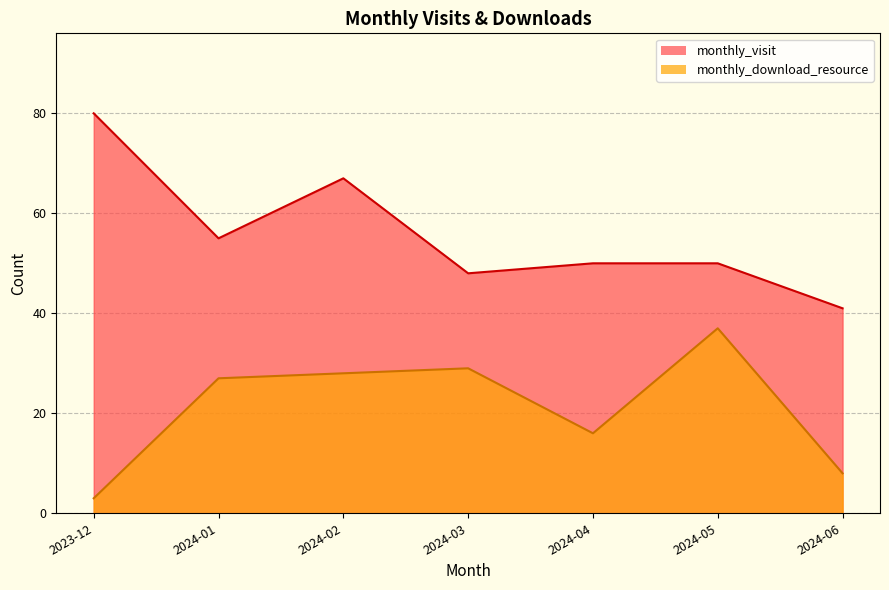

Rank the series by their average value, from lowest to highest.

monthly_download_resource, monthly_visit